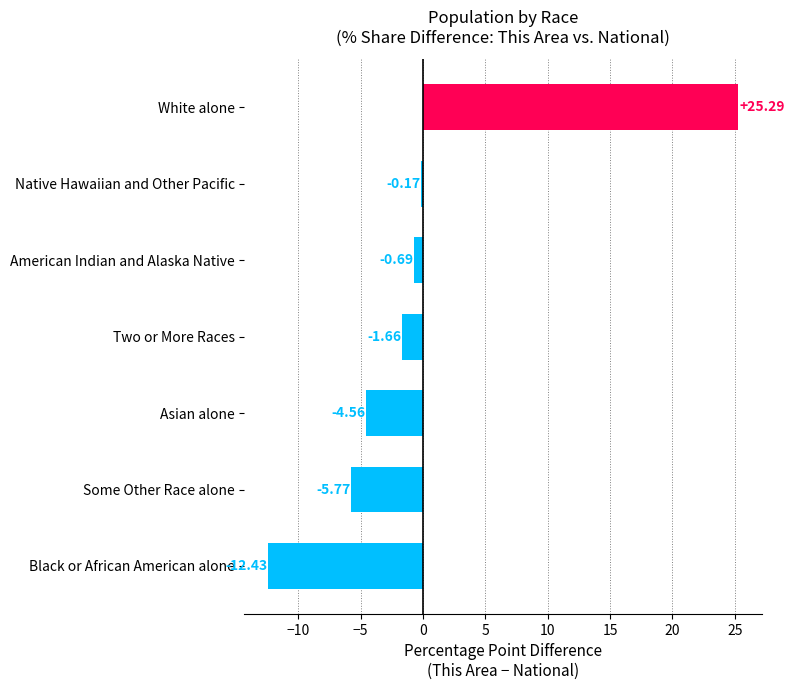

Are the bars grouped side by side (vs. stacked)?

No